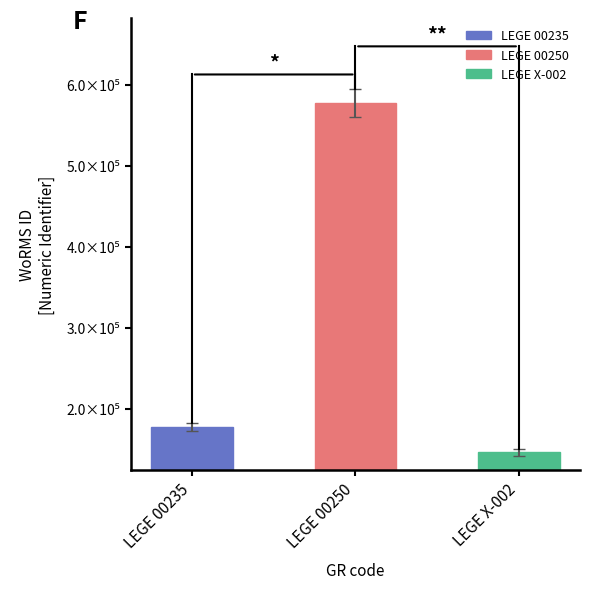

List the labels in order of value, smallest first.

LEGE X-002, LEGE 00235, LEGE 00250